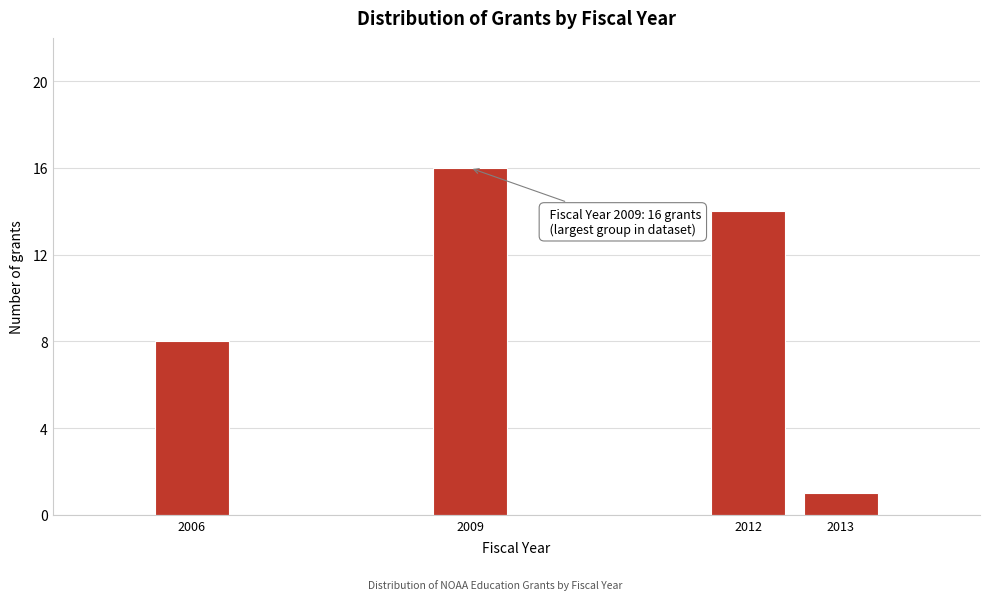

Reading right to left, transcribe all the data shown in this chart.

1	14	16	8